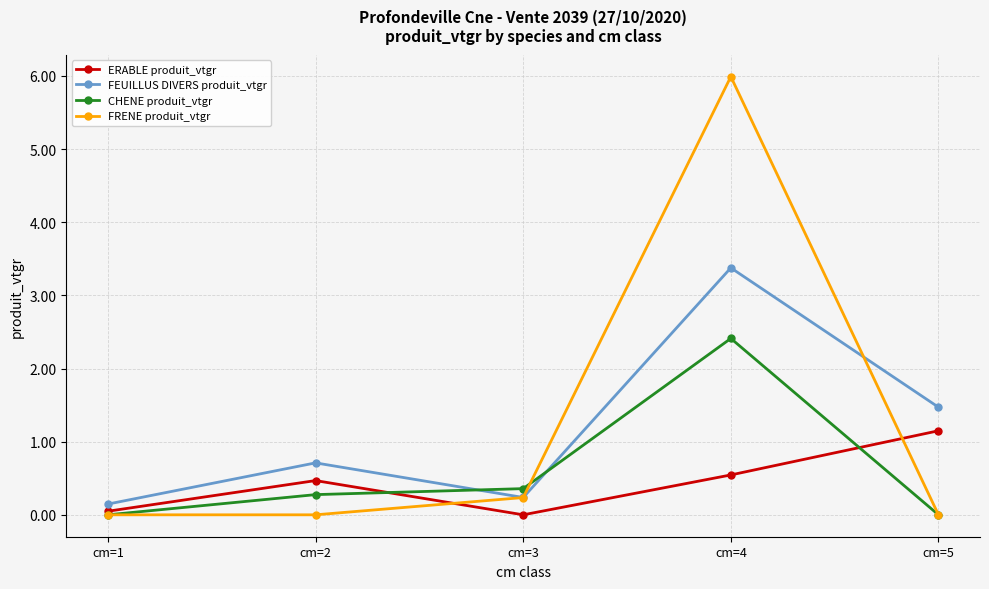

Where is the first local maximum for FRENE produit_vtgr?

cm=4